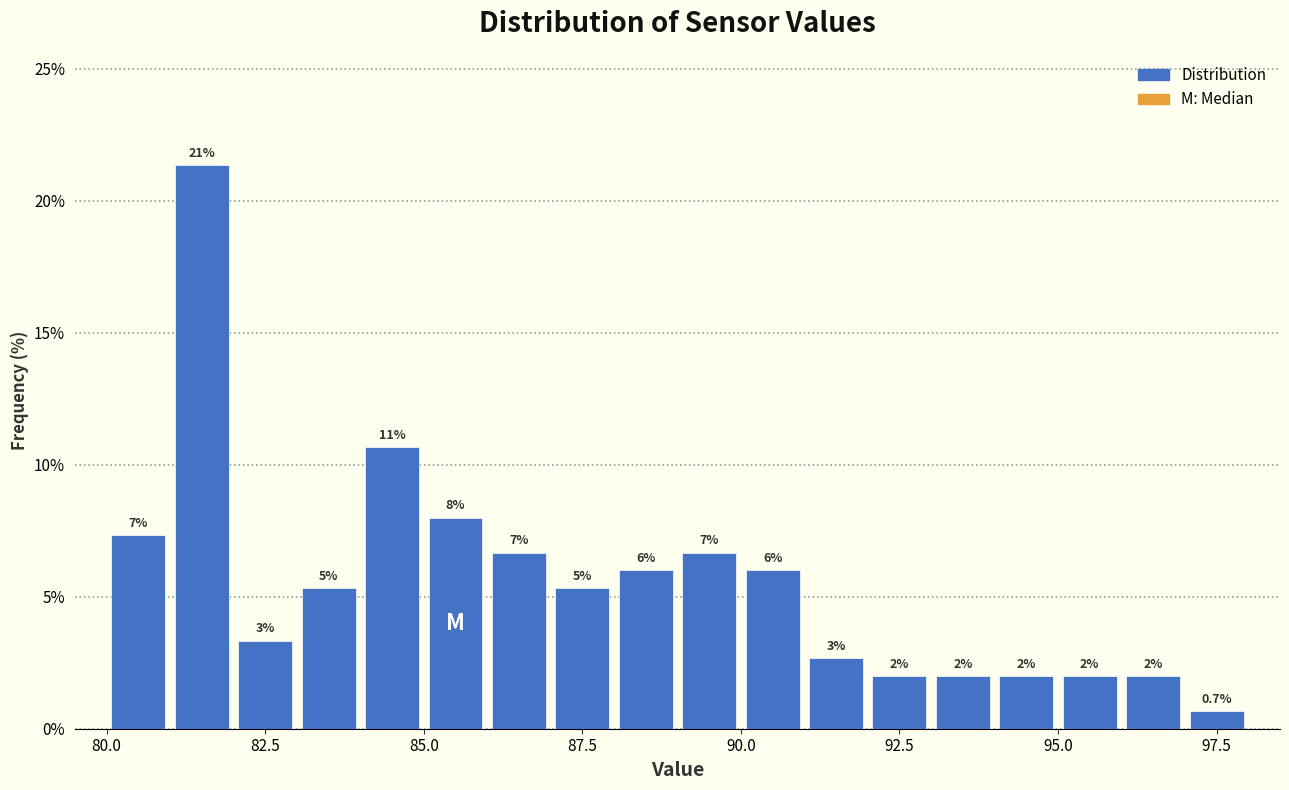

Around what value on the x-axis is the tallest bar? Give the approximate position of its centre, as read against the axis.

81.5